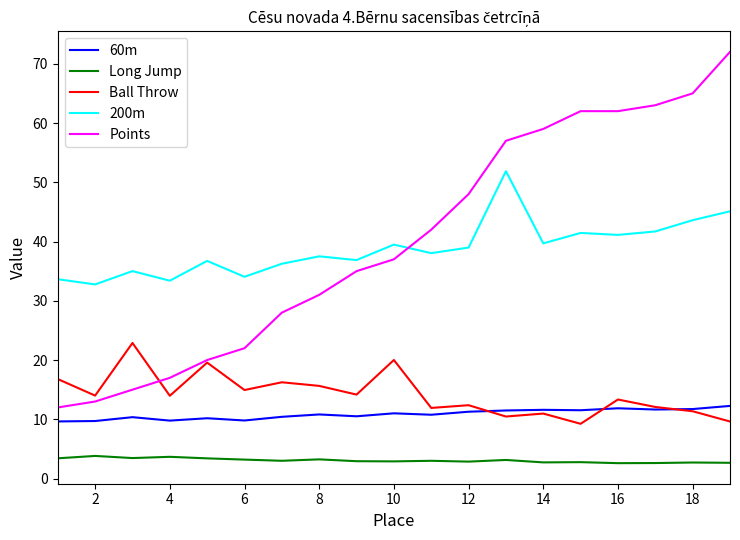

True or false: 200m and Ball Throw intersect in this chart.

False